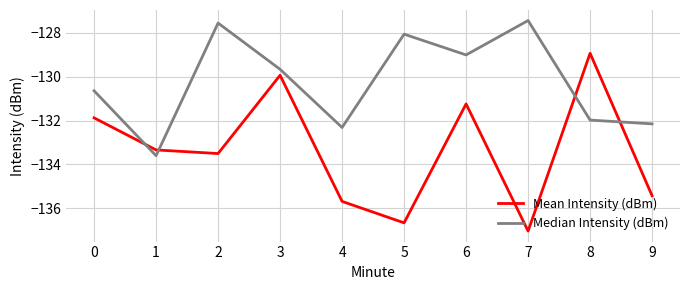

What is the spread (max minus min) of values at 0?

1.2